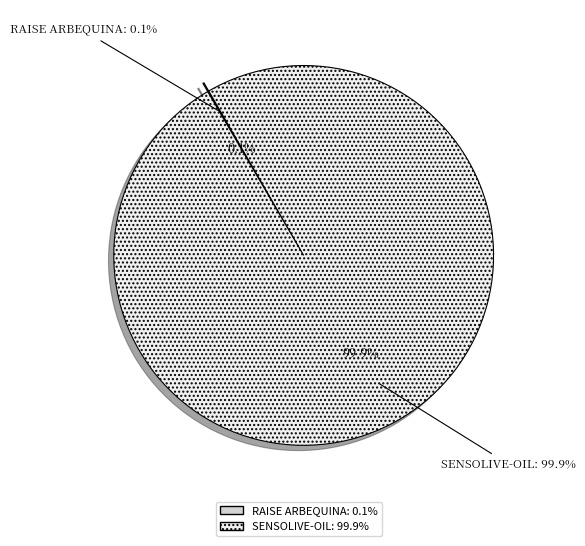

To the nearest percent, what is the combined percentage of Groupe opérationnel SENSOLIVE-OIL and Groupe opérationnel RAISE ARBEQUINA?

100%